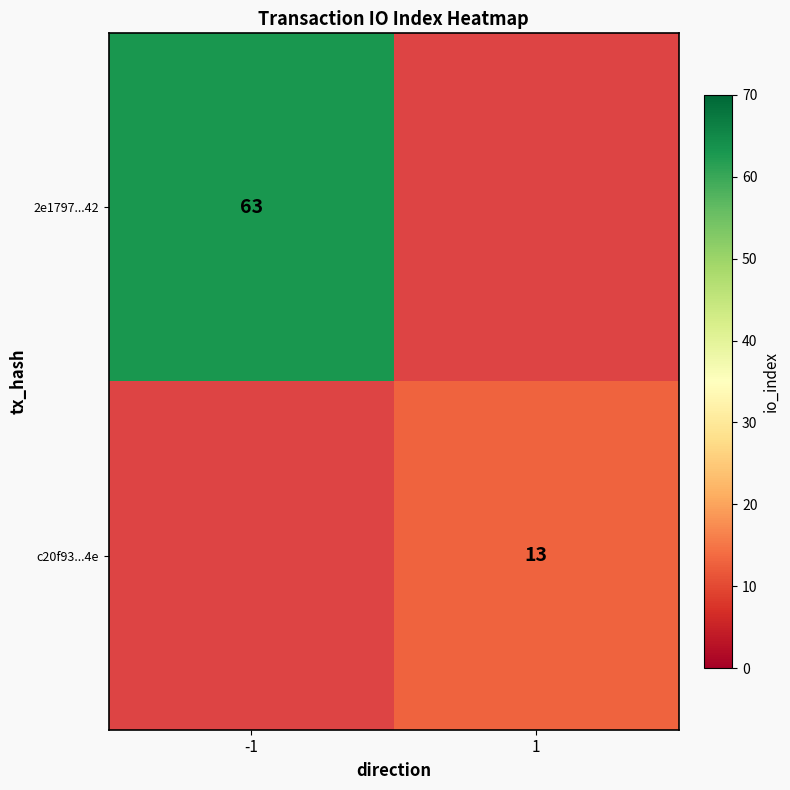

The 2e1797...42 series shows 112 at -1. True or false?

False